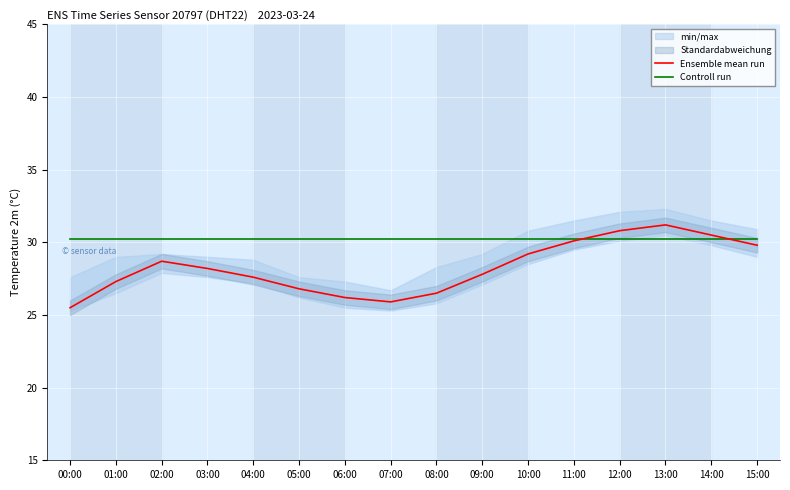

At which label is Controll run closest to 30?

00:00